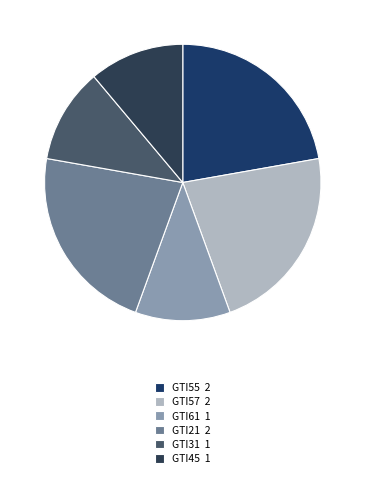

How many segments does this pie chart have?

6